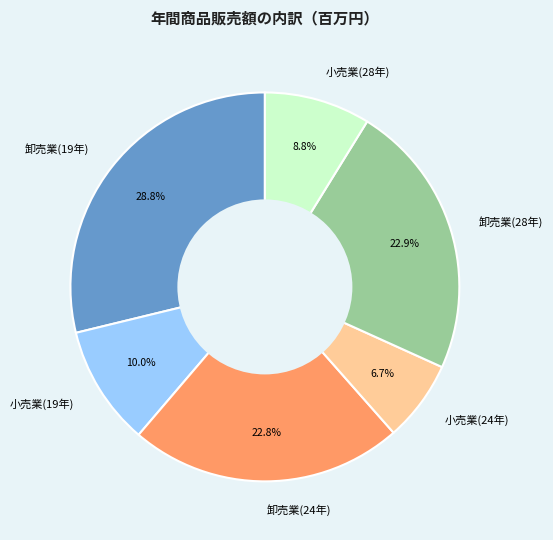

How much of the chart is everything except 卸売業(28年)?

77.1%